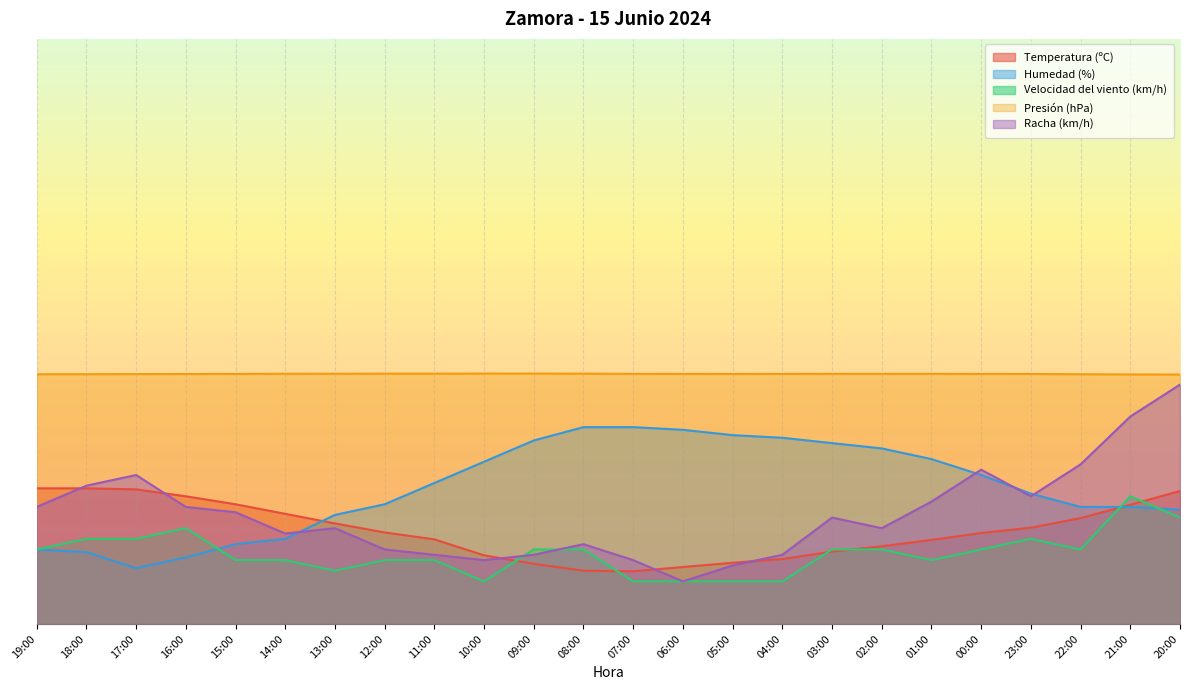

What is the lowest value of the Humedad (%) series?

105.0